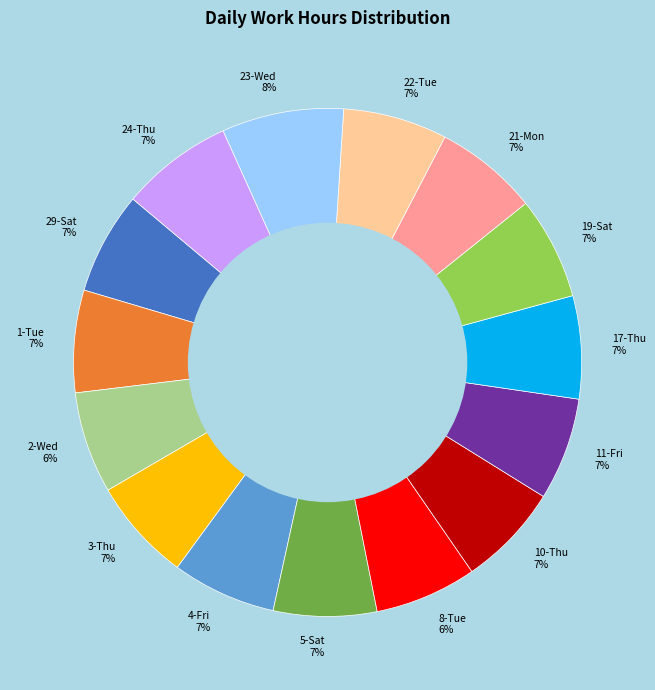

How many segments does this pie chart have?

15